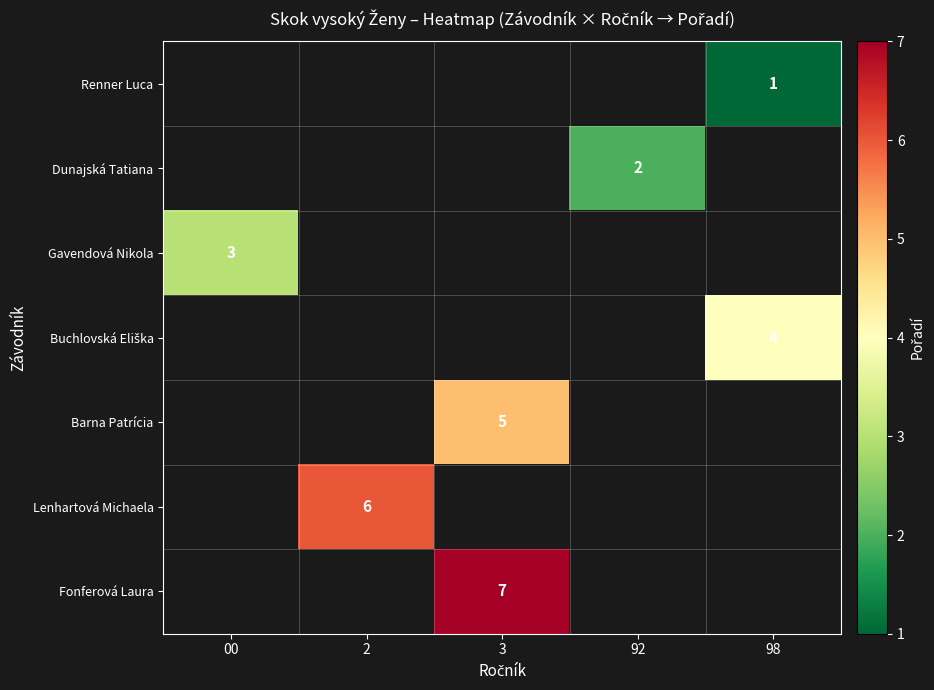

True or false: Barna Patrícia has a value of 7 at 3.

False